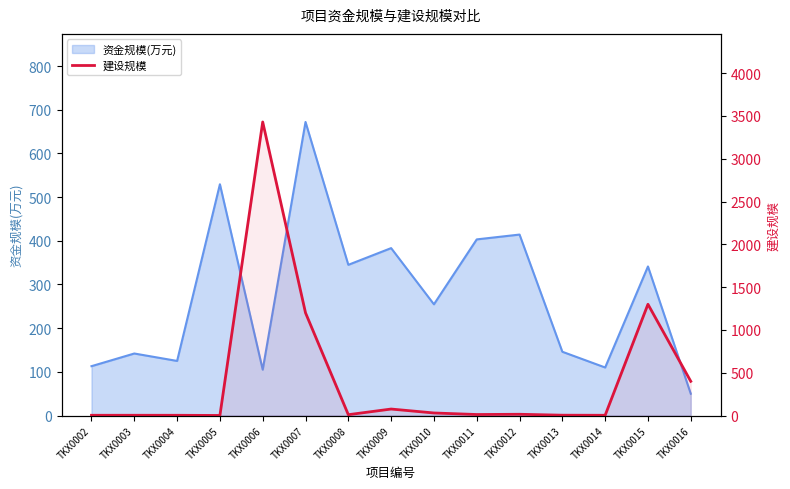

The chart shows a value of 3.0 at TKX0014. True or false?

True